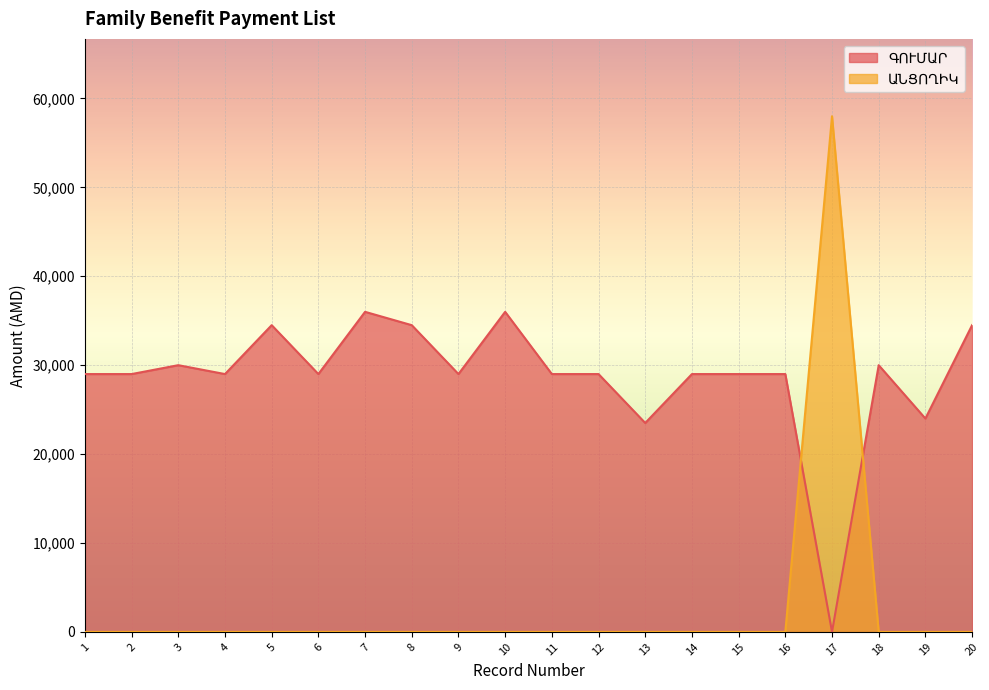

Which series has the largest range (max minus min)?

ԱՆՑՈՂԻԿ